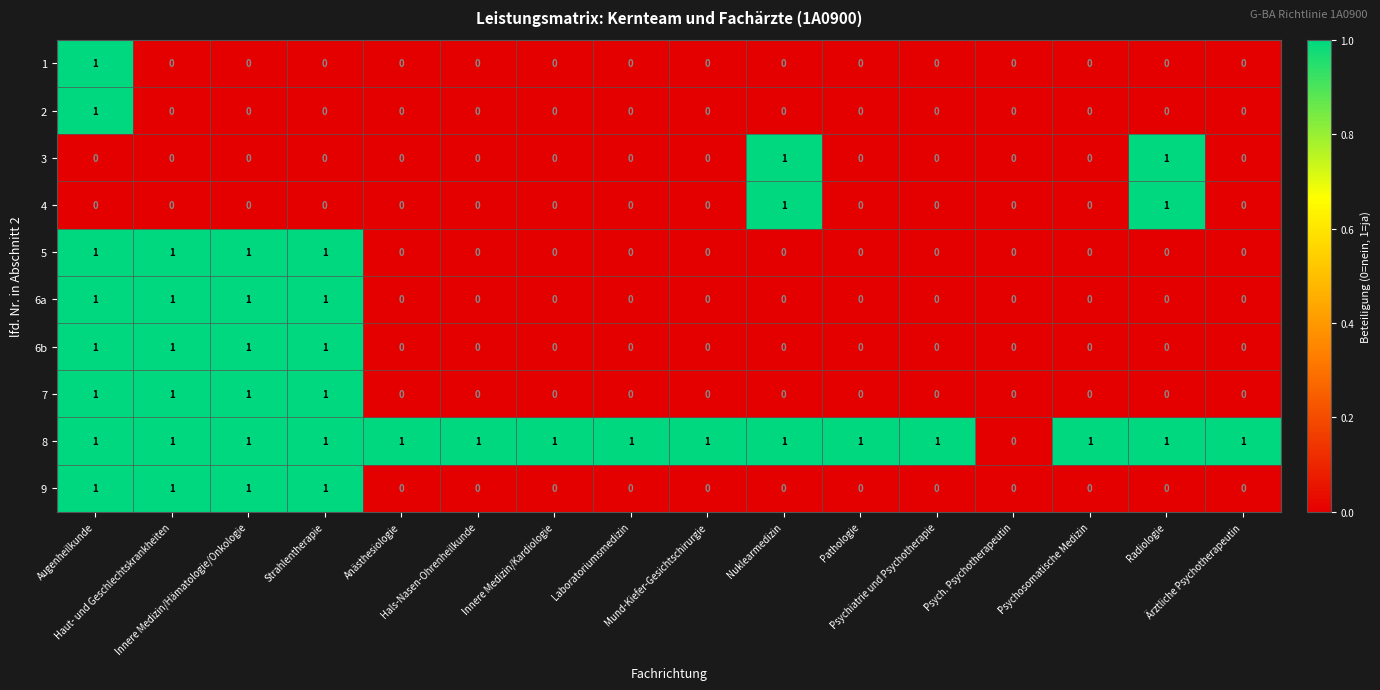

What is the sum of all 5 values?

4